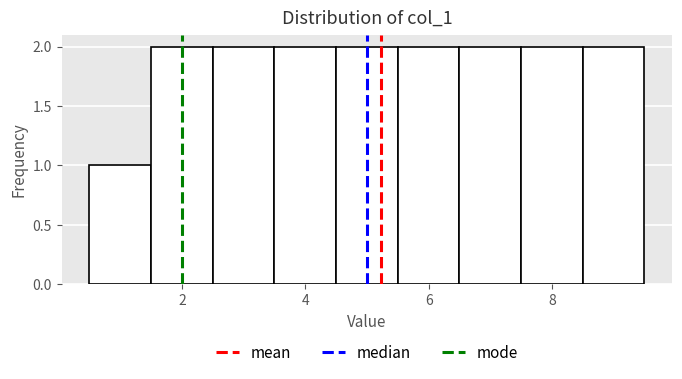

Reading left to right, list every bar in this chart as the range it spans on the x-axis followed by its height. Neither the bar edges nor the heights are printed on the chart, so give them approximately, as read against the axes.

0.5 to 1.5: 1
1.5 to 2.5: 2
2.5 to 3.5: 2
3.5 to 4.5: 2
4.5 to 5.5: 2
5.5 to 6.5: 2
6.5 to 7.5: 2
7.5 to 8.5: 2
8.5 to 9.5: 2